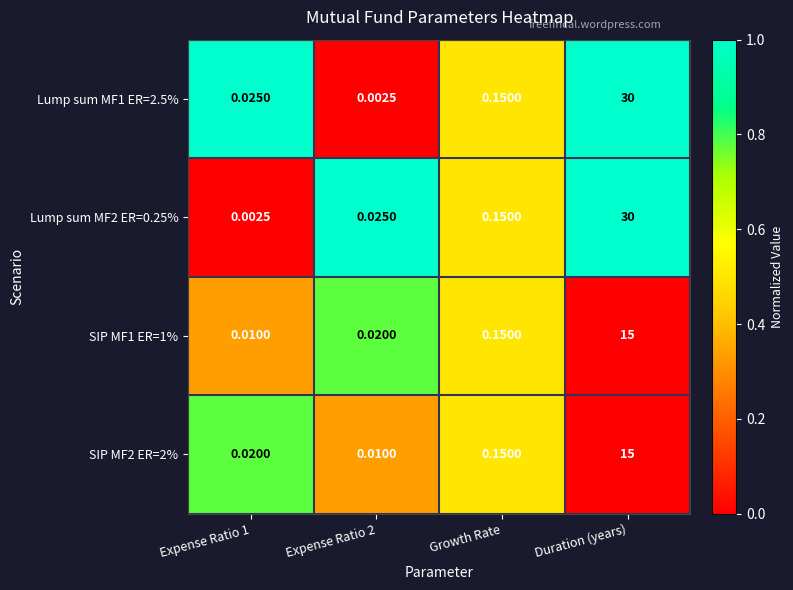

Is the value of Lump sum MF1 ER=2.5% at Expense Ratio 1 greater than the value of SIP MF2 ER=2% at Duration (years)?

No